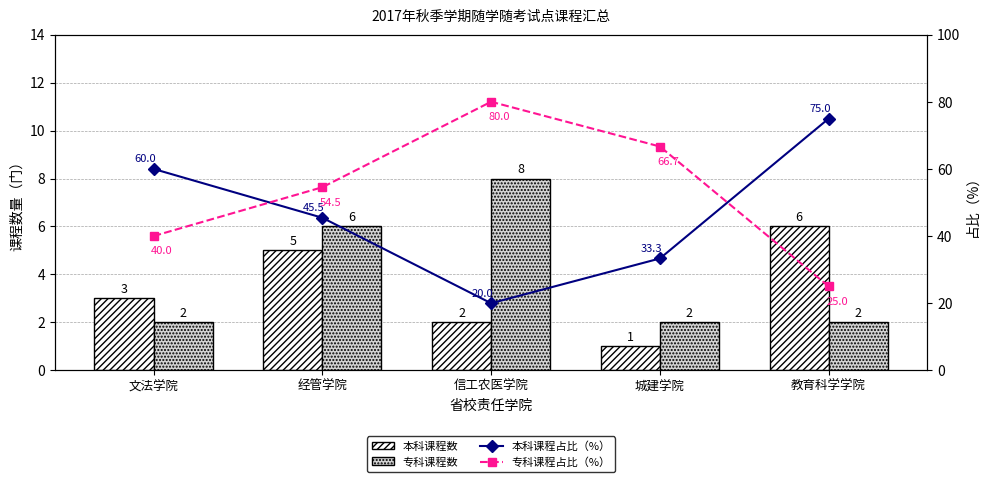

What is the difference between the maximum and second lowest values in the 专科课程数 series?

6.0